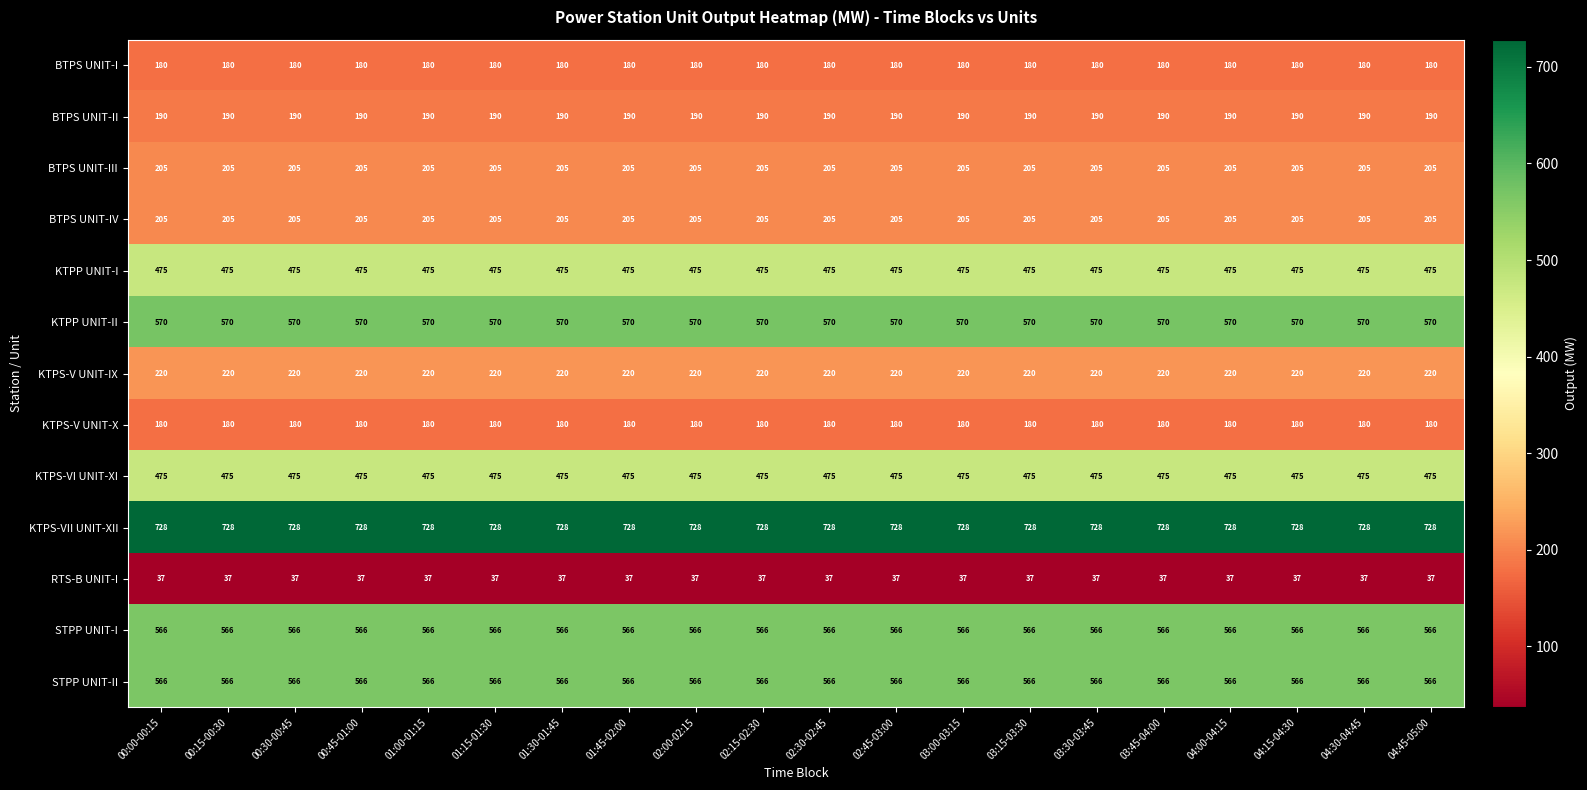

What is the average value of the BTPS UNIT-III series?

205